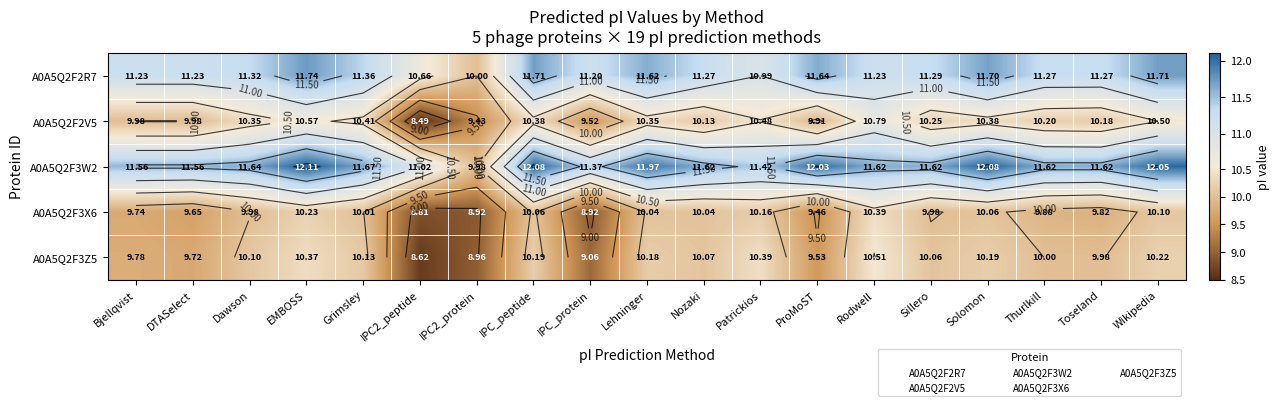

The value of A0A5Q2F3W2 at Patrickios is 5.8. True or false?

False